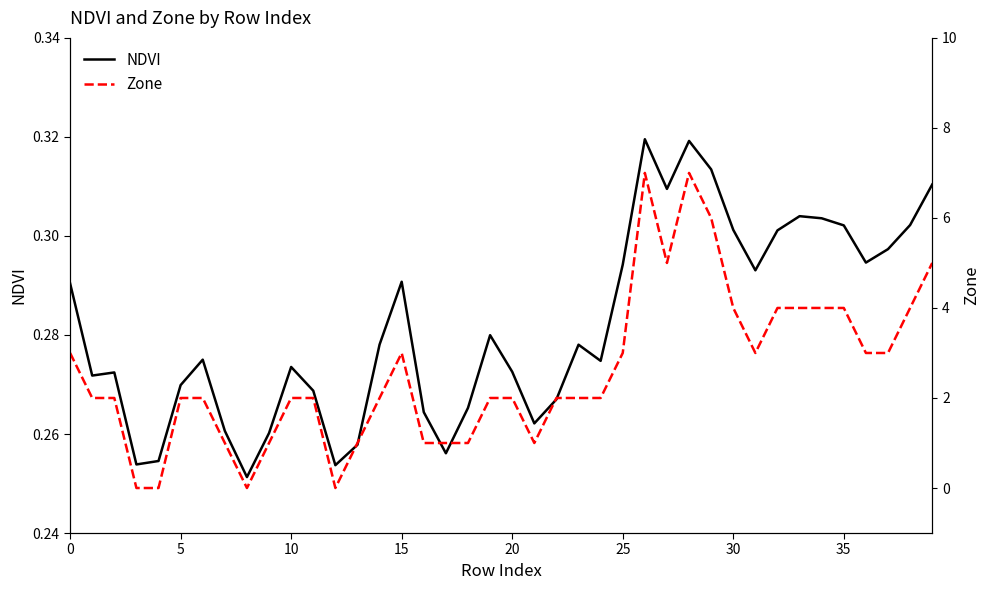

Which category has the highest value in the NDVI series?

26